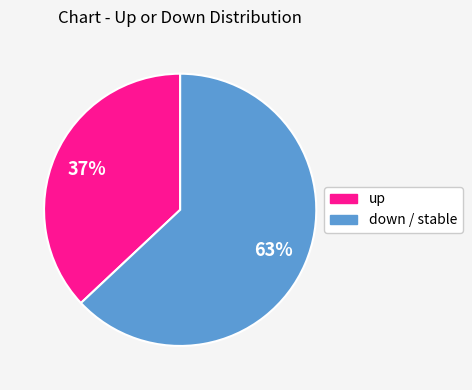

To the nearest percent, what is the average slice percentage?

50%